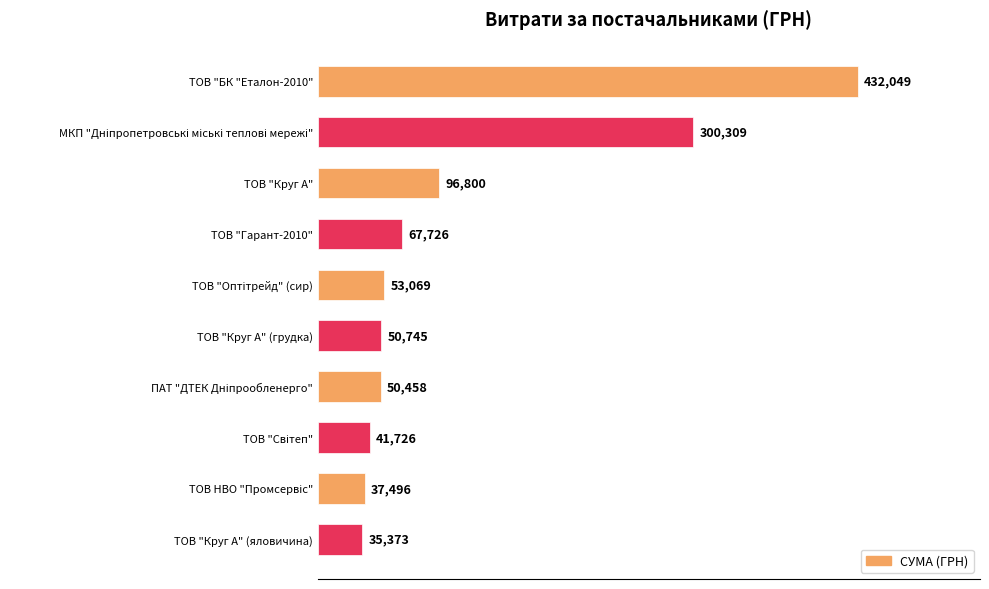

How many values exceed 53069?

5